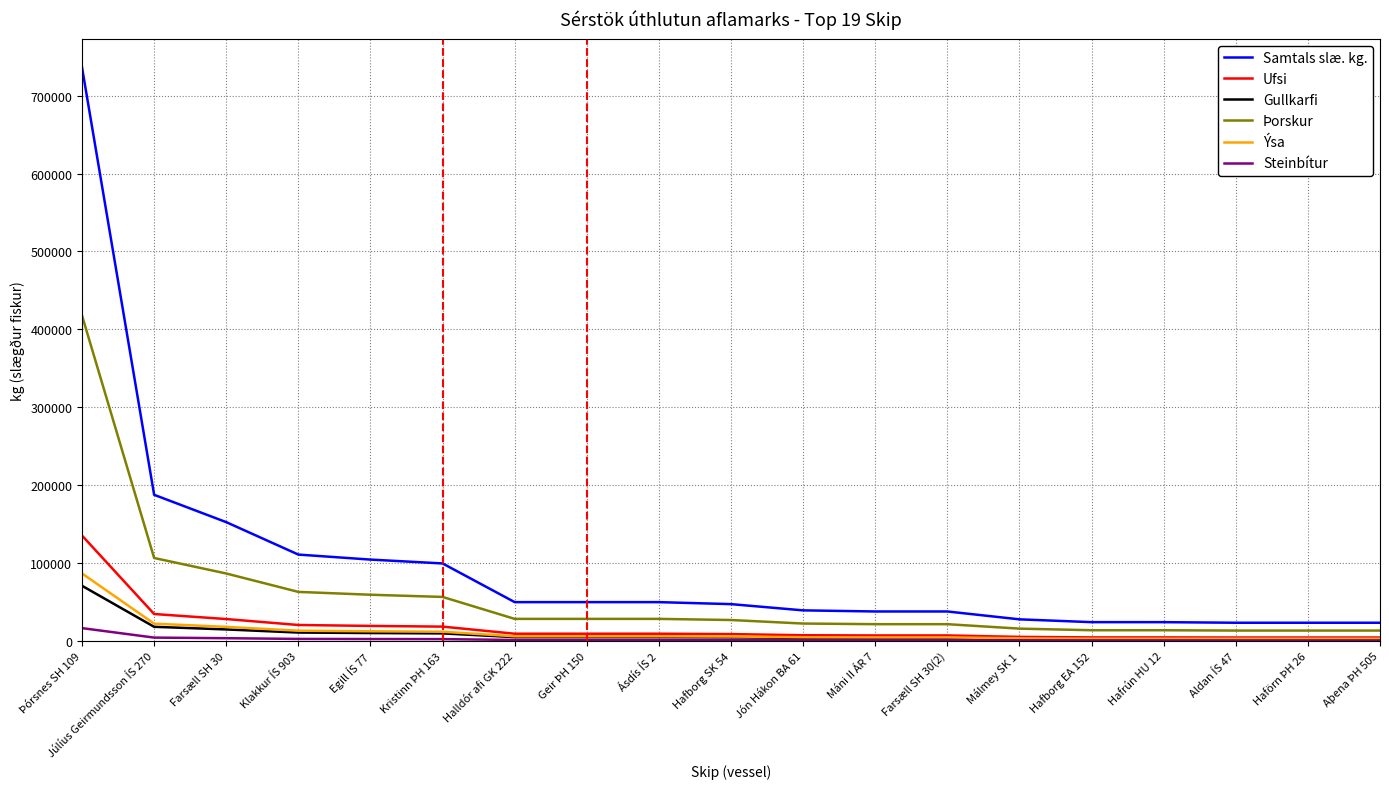

Which series has the widest spread of values?

Samtals slæ. kg.